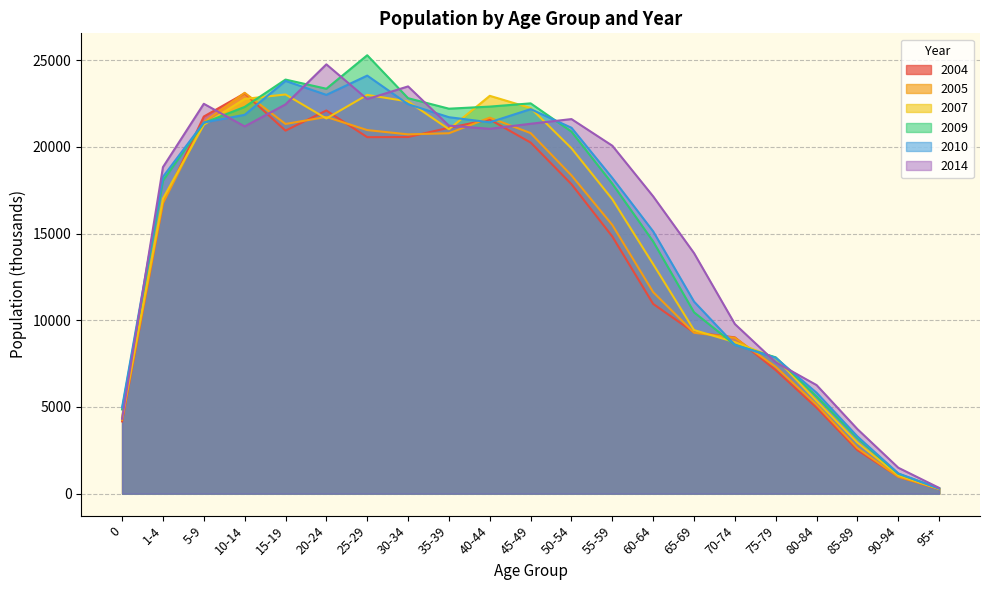

Which series ends up on top after the final intersection of 2004 and 2007?

2007